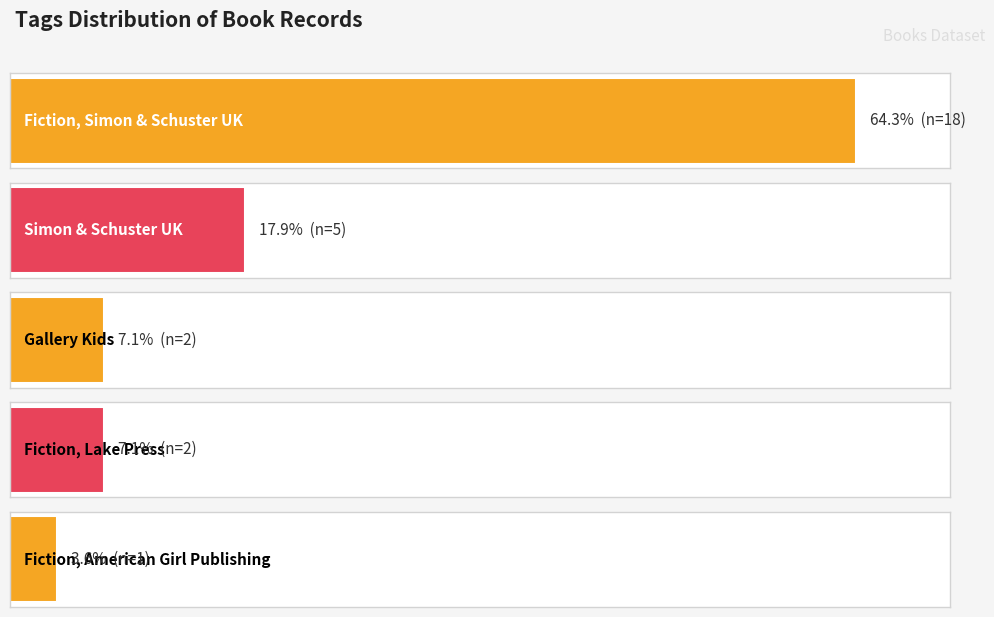

At which label is the value closest to 6?

Simon & Schuster UK